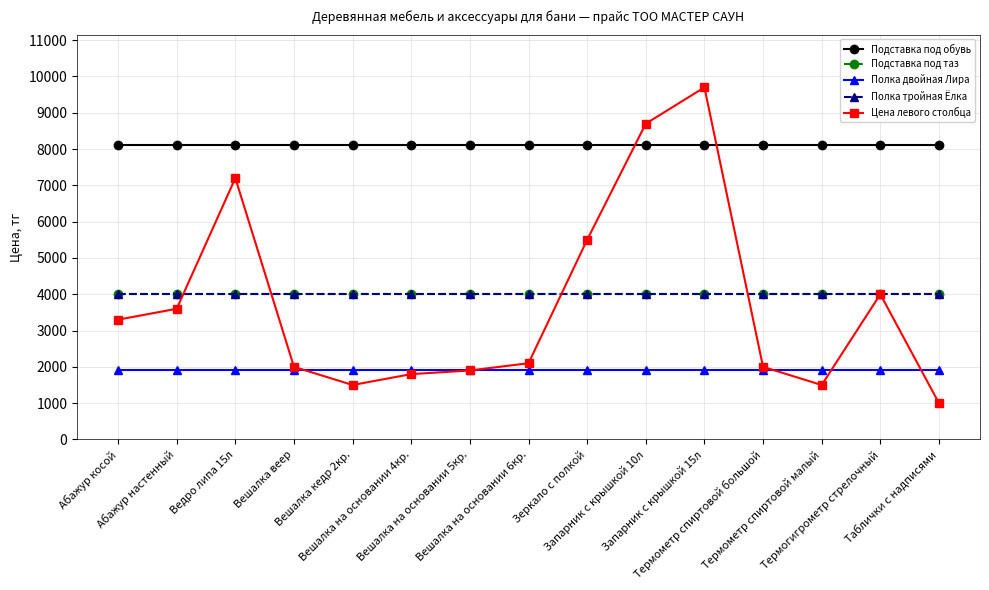

Reading right to left, transcribe all the data shown in this chart.

Подставка под обувь: 8100	8100	8100	8100	8100	8100	8100	8100	8100	8100	8100	8100	8100	8100	8100
Подставка под таз: 4000	4000	4000	4000	4000	4000	4000	4000	4000	4000	4000	4000	4000	4000	4000
Полка двойная Лира: 1900	1900	1900	1900	1900	1900	1900	1900	1900	1900	1900	1900	1900	1900	1900
Полка тройная Ёлка: 4000	4000	4000	4000	4000	4000	4000	4000	4000	4000	4000	4000	4000	4000	4000
Цена левого столбца: 1000	4000	1500	2000	9700	8700	5500	2100	1900	1800	1500	2000	7200	3600	3300